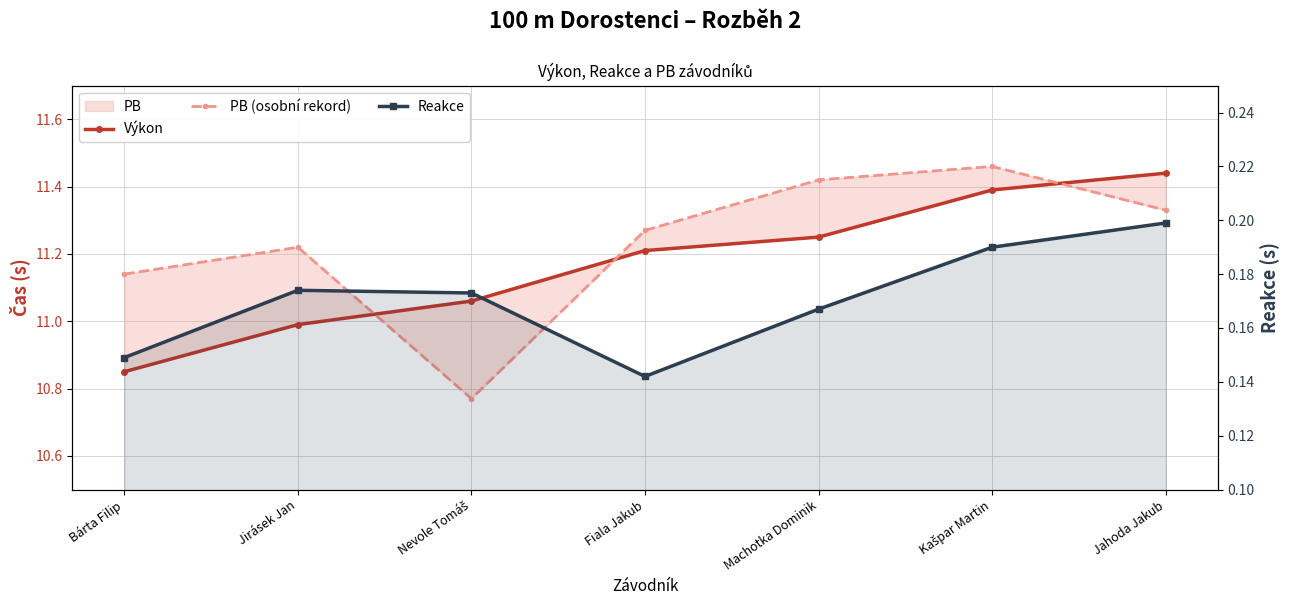

How many categories are shown in the chart?

7